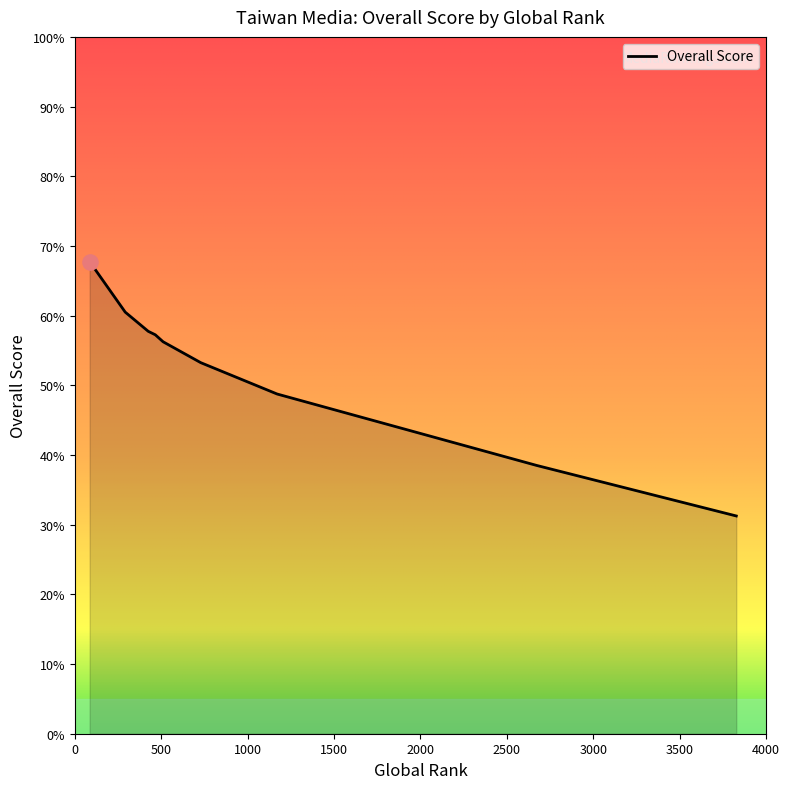

What is the difference between the maximum and minimum values?

36.5